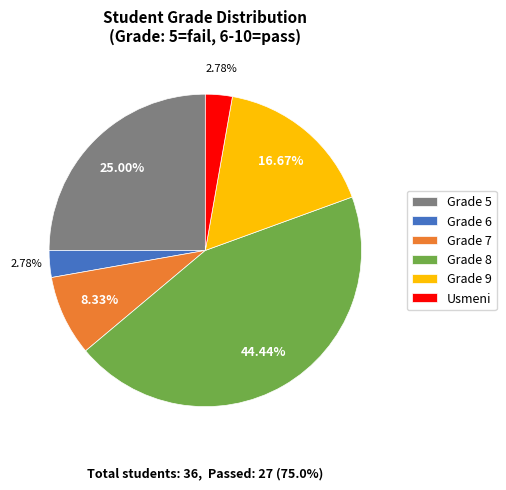

What is the ratio of the value at Grade 8 to the value at Usmeni?

16.0